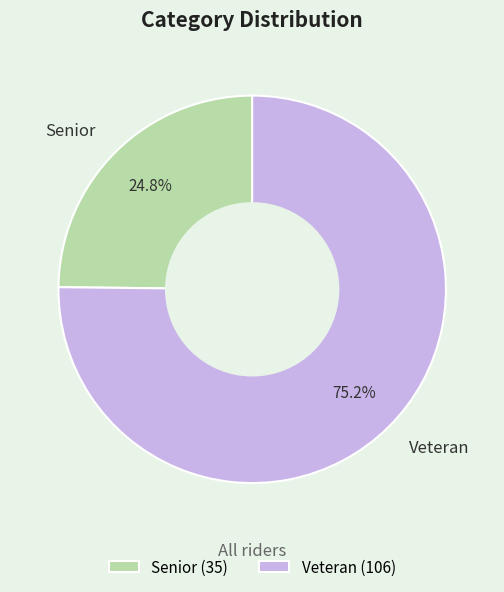

To the nearest percent, what percentage of the pie is Veteran?

75%